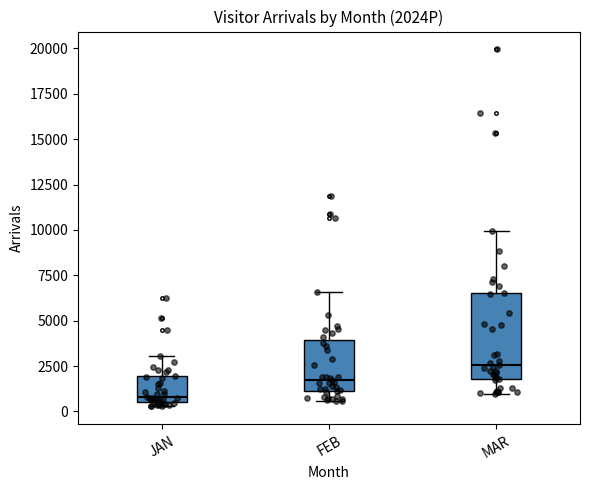

Where is the upper edge of the box for MAR on the y-axis? The values are not printed on the chart, so give them approximately, as read against the axis.

6500